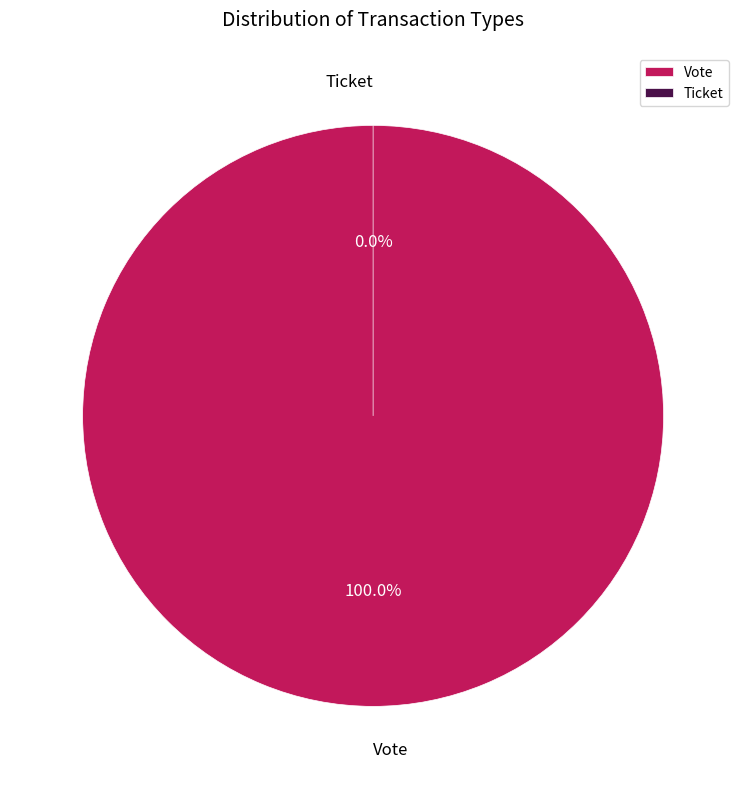

Which category has the smallest portion of the pie?

Ticket